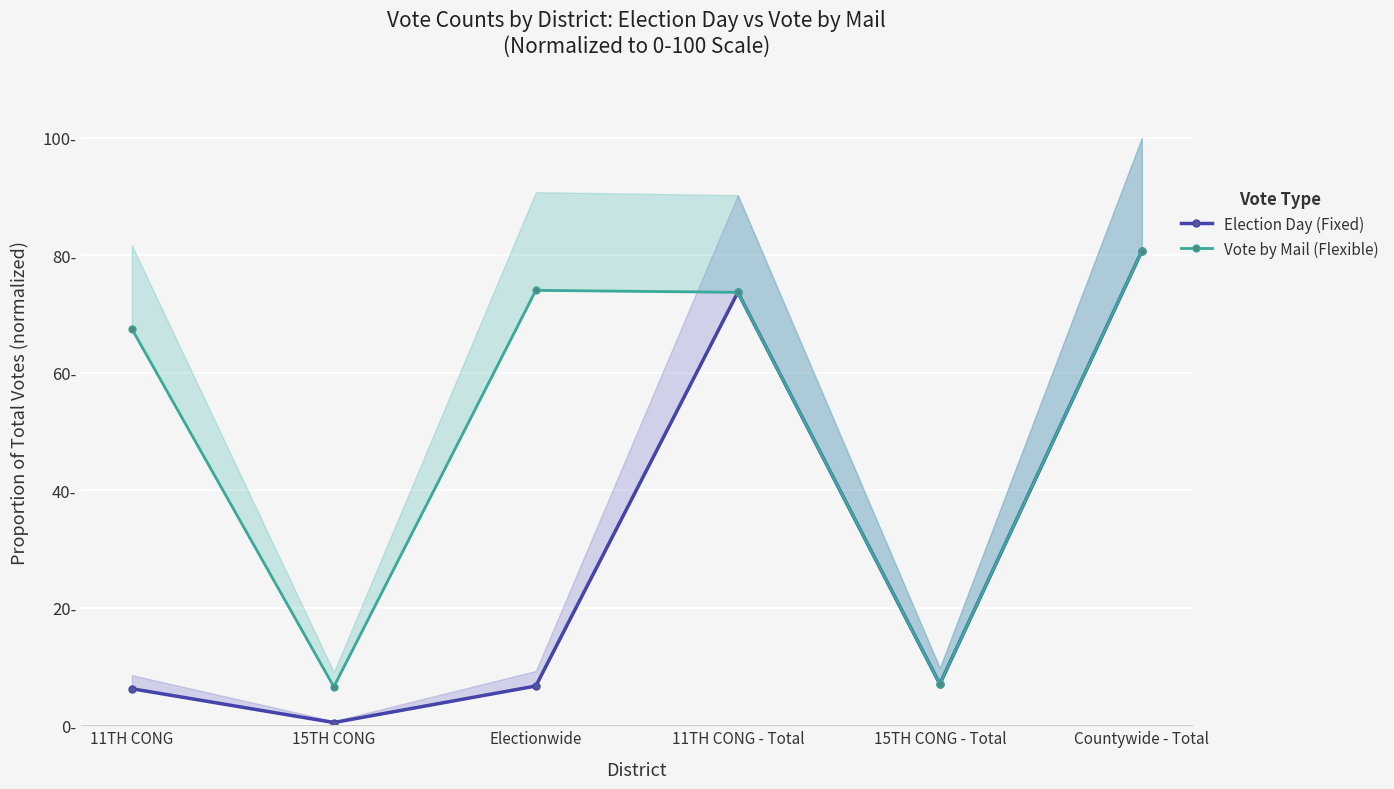

What is the sum of all Vote by Mail (Flexible) values?

309.5